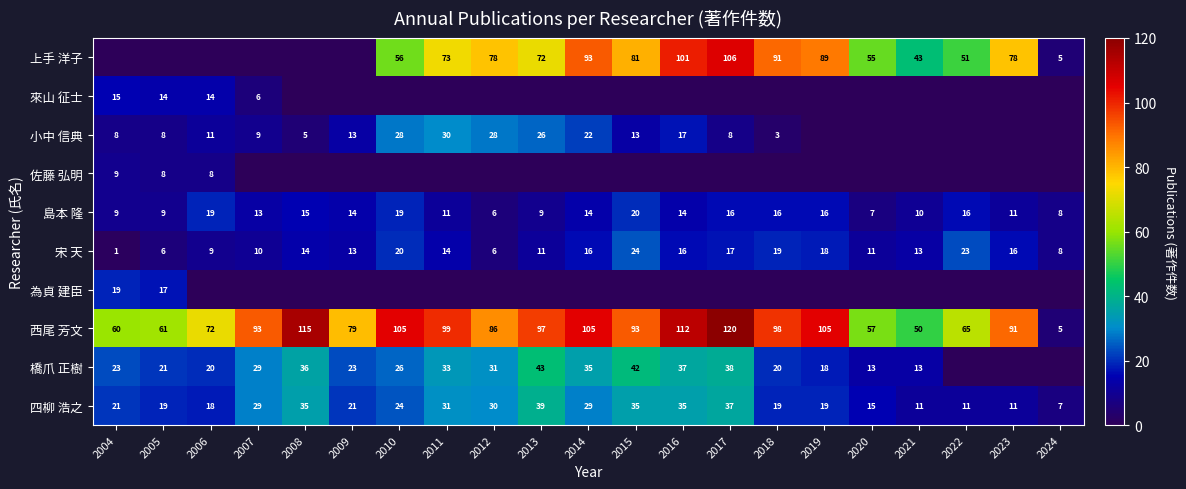

The 小中 信典 series shows 26 at 2013. True or false?

True